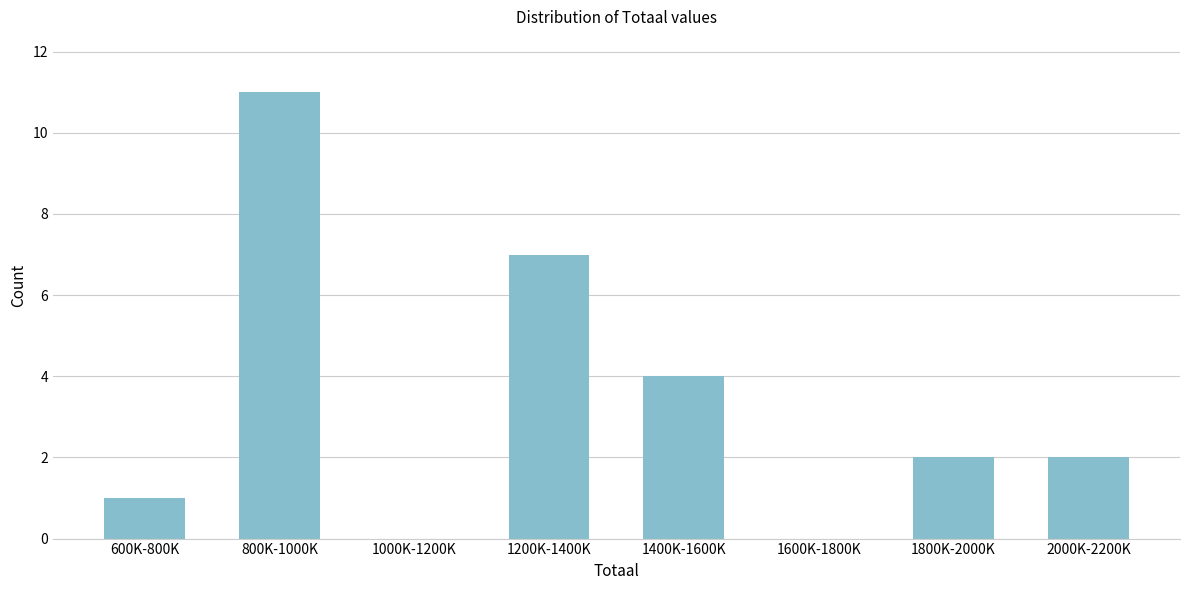

Reading left to right, extract all data points from this chart.

600K-800K=1	800K-1000K=11	1000K-1200K=0	1200K-1400K=7	1400K-1600K=4	1600K-1800K=0	1800K-2000K=2	2000K-2200K=2